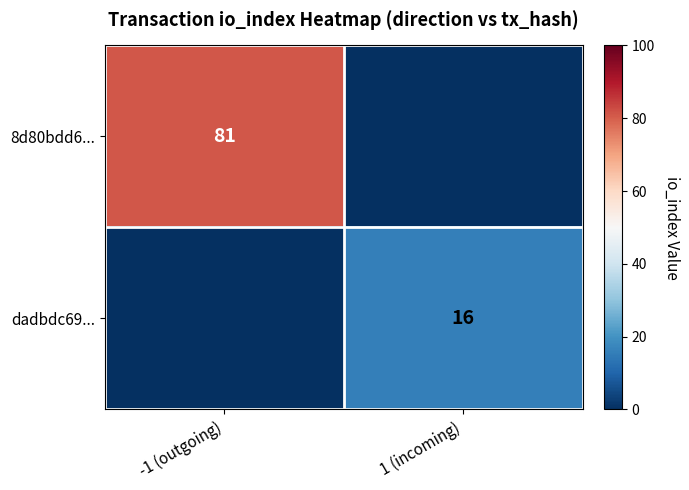

The value of dadbdc69... at 1 (incoming) is 16. True or false?

True